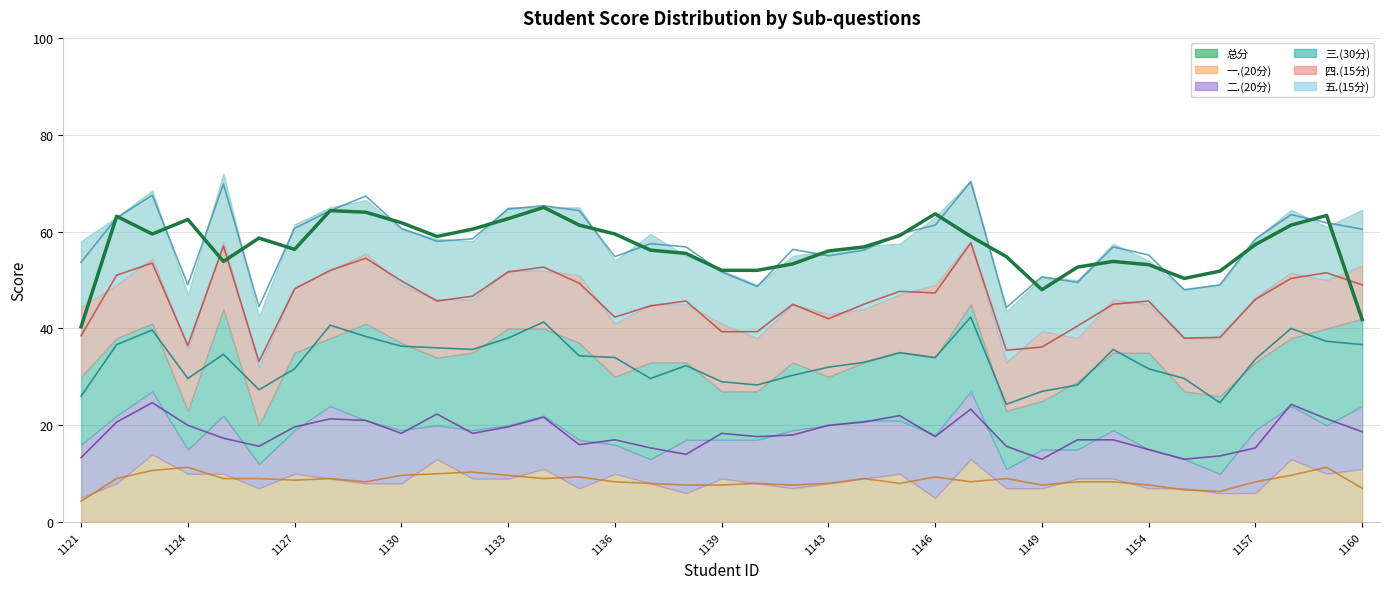

Which has a higher value, 1127 or 19?

1127